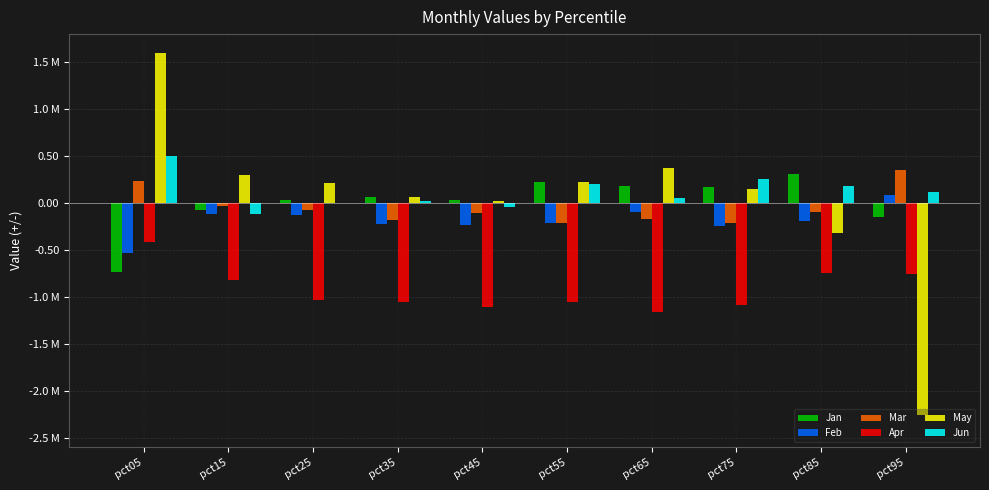

What are all the series names shown in the legend?

Jan, Feb, Mar, Apr, May, Jun